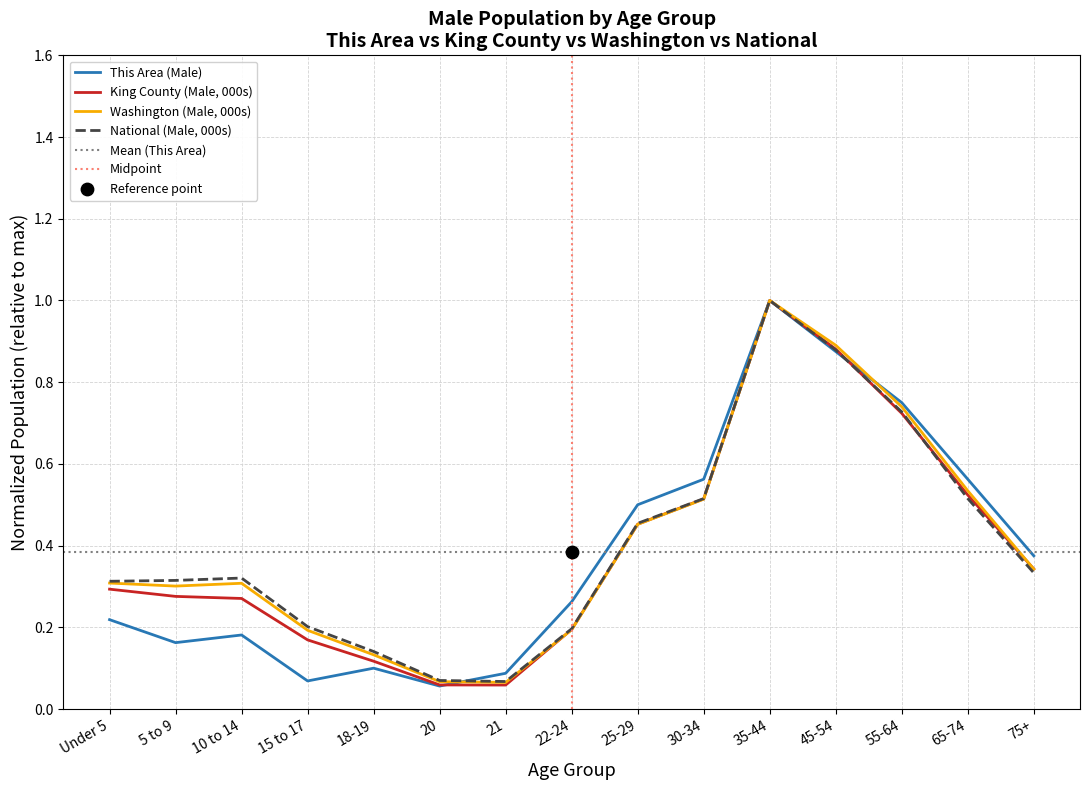

Which series has the largest total across all categories?

National (Male, 000s)